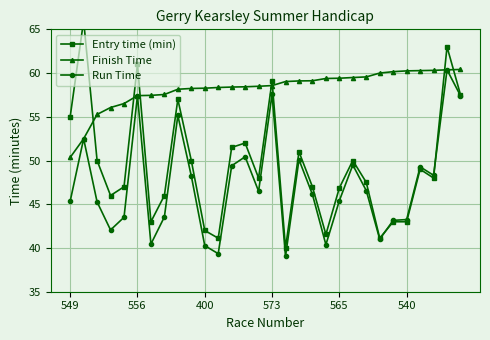

True or false: Run Time and Finish Time intersect in this chart.

False